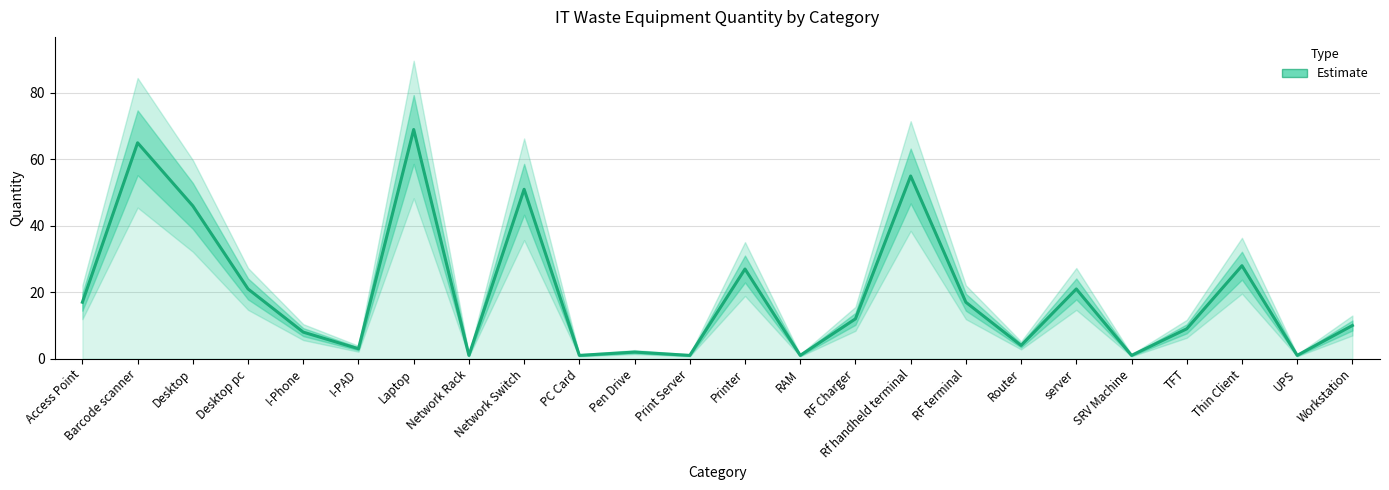

At which label is the value closest to 35?

Thin Client